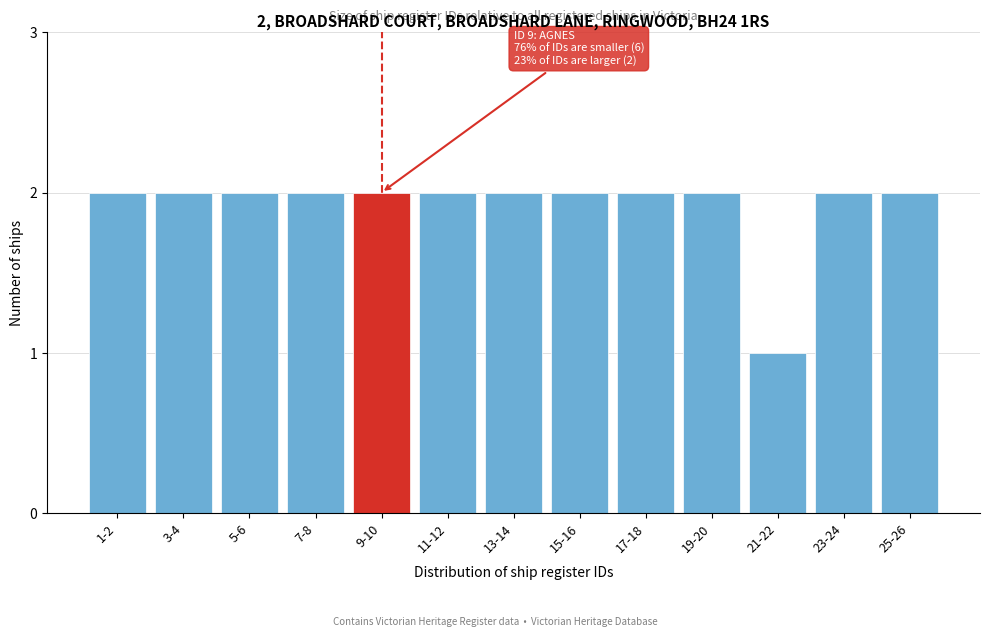

Reading right to left, transcribe all the data shown in this chart.

2	2	1	2	2	2	2	2	2	2	2	2	2